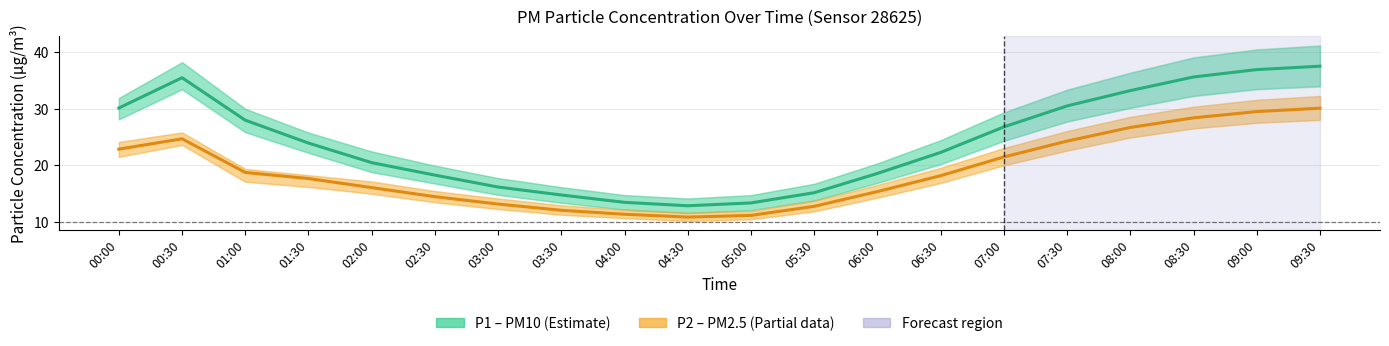

What is the difference between the second highest and minimum values in the P1 (PM10) series?

24.0